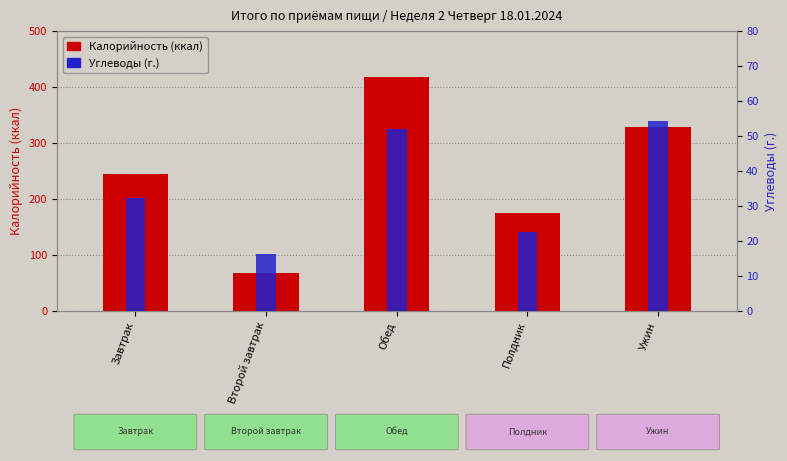

Reading left to right, extract all data points from this chart.

Калорийность (ккал): Завтрак=244.2	Второй завтрак=68.2	Обед=417.4	Полдник=174.7	Ужин=328.8
Углеводы (г.): Завтрак=32.3	Второй завтрак=16.3	Обед=52.1	Полдник=22.6	Ужин=54.2